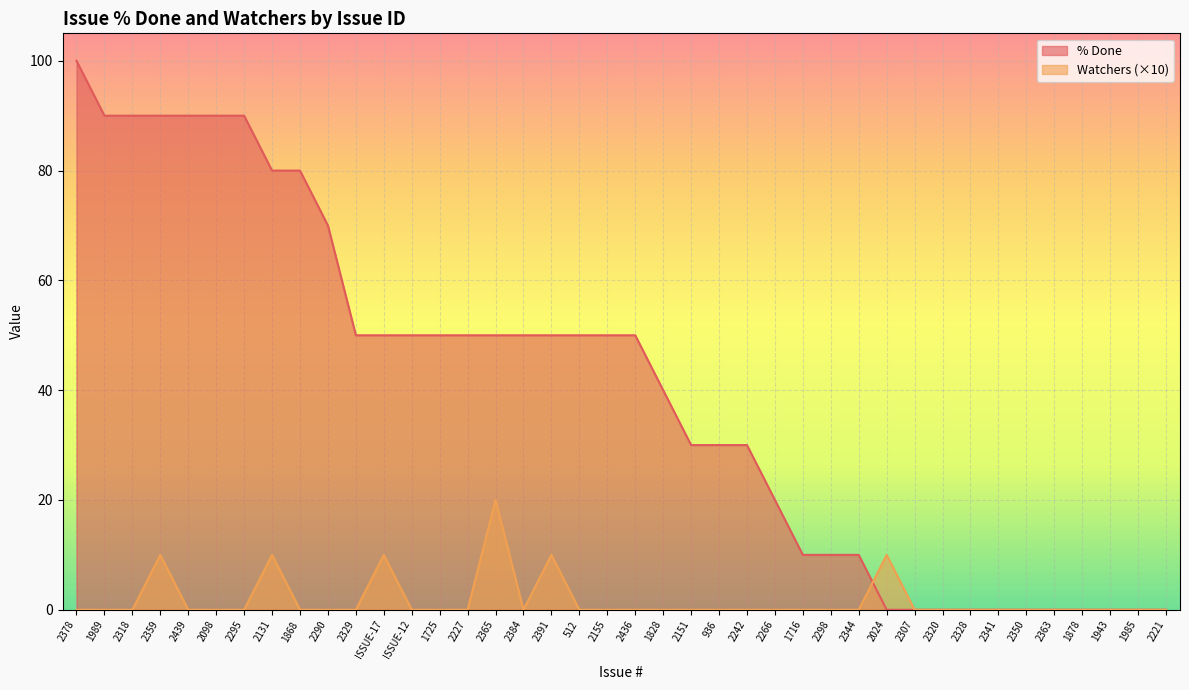

Rank the categories by % Done value from lowest to highest.

2024, 2307, 2320, 2328, 2341, 2350, 2363, 1878, 1943, 1985, 2221, 1716, 2298, 2344, 2266, 2151, 936, 2242, 1828, 2329, ISSUE-17, ISSUE-12, 1725, 2227, 2365, 2384, 2391, 512, 2155, 2436, 2290, 2131, 1868, 1989, 2318, 2359, 2439, 2098, 2295, 2378